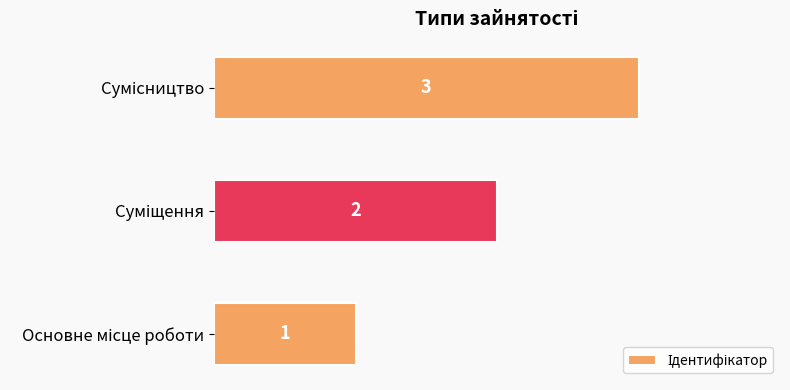

How many values are between 1 and 3?

3